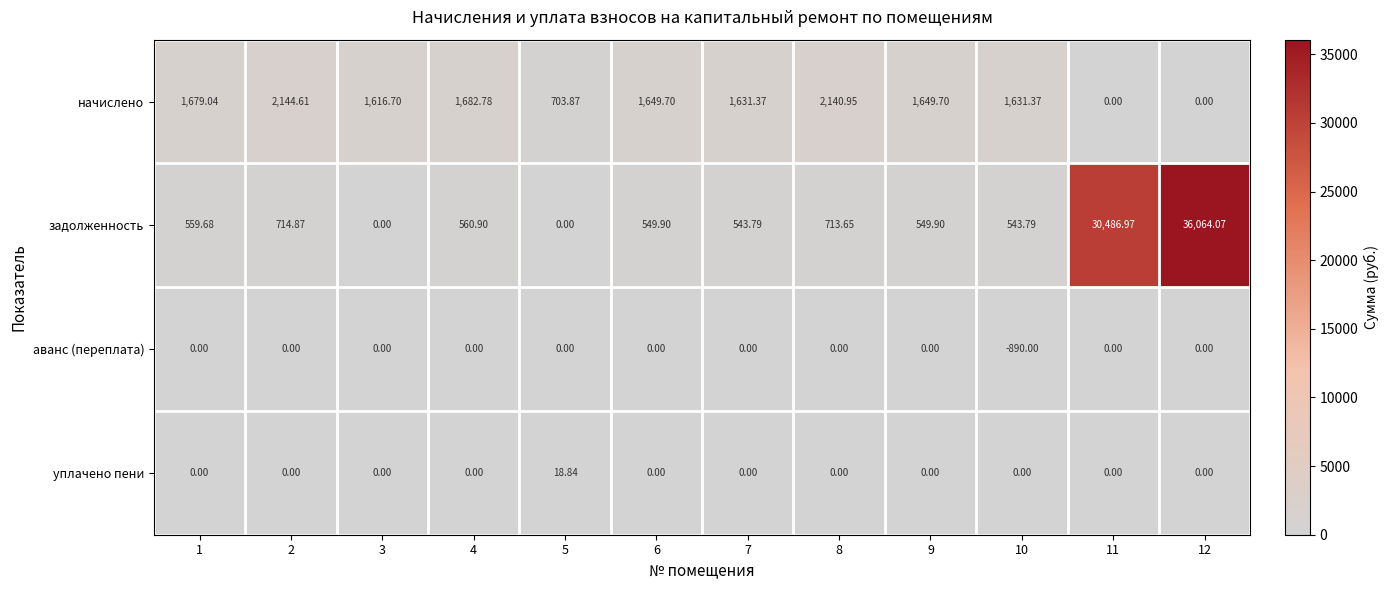

Rank the series by their maximum value, from lowest to highest.

аванс (переплата), уплачено пени, начислено, задолженность